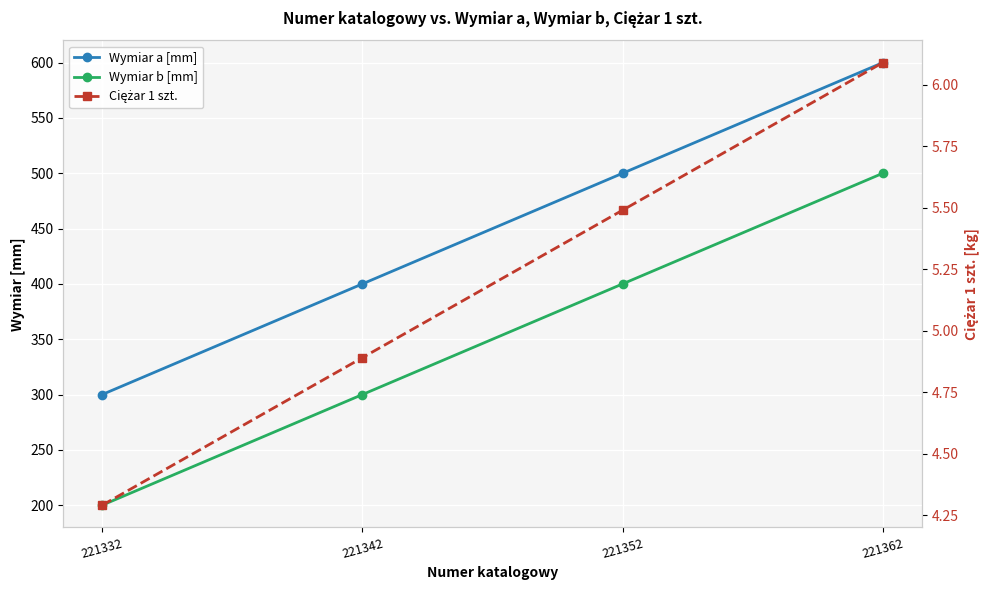

Which series has the largest range (max minus min)?

Wymiar a [mm]